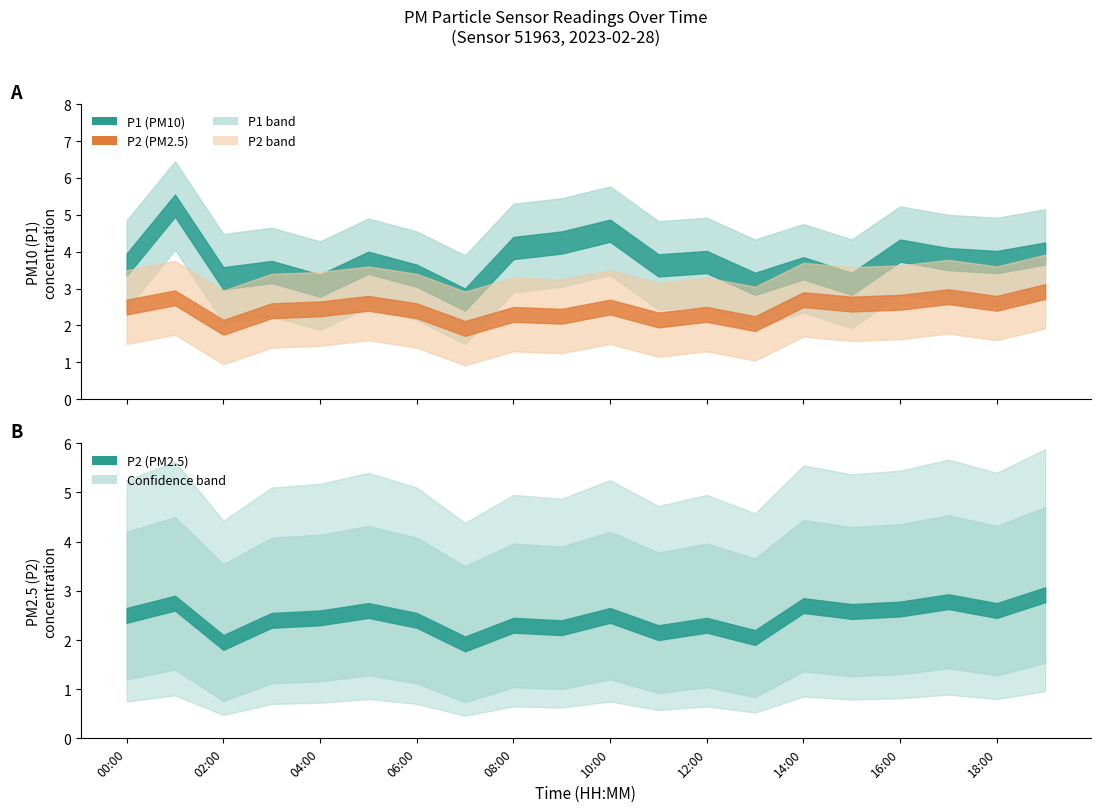

What is the difference between the maximum and minimum values in the P2 series?

1.0